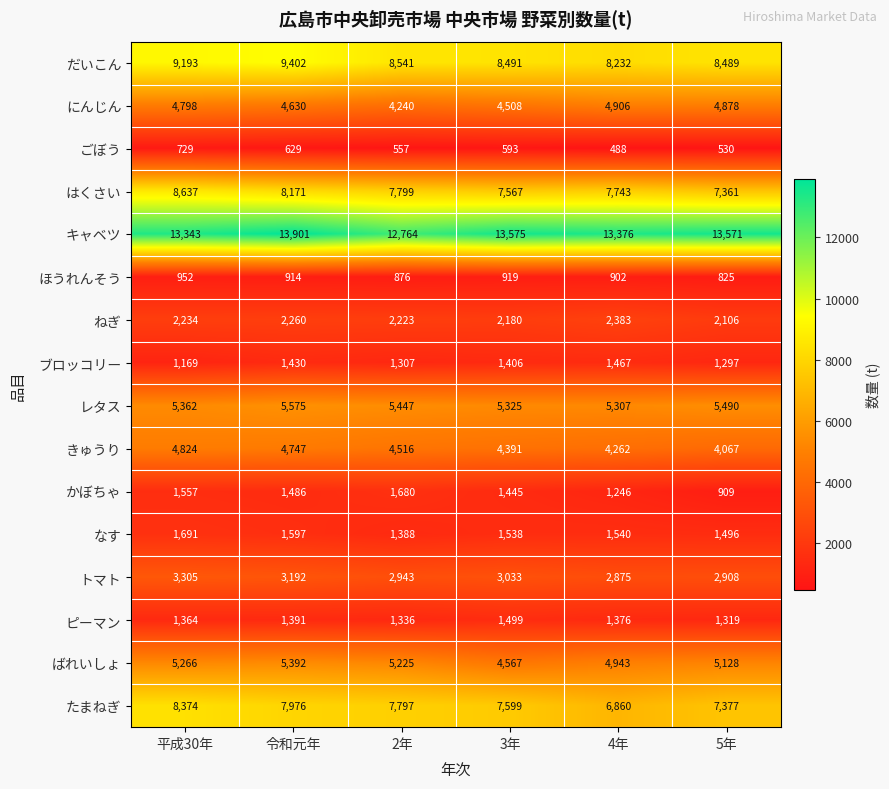

Which series has the largest total across all categories?

キャベツ